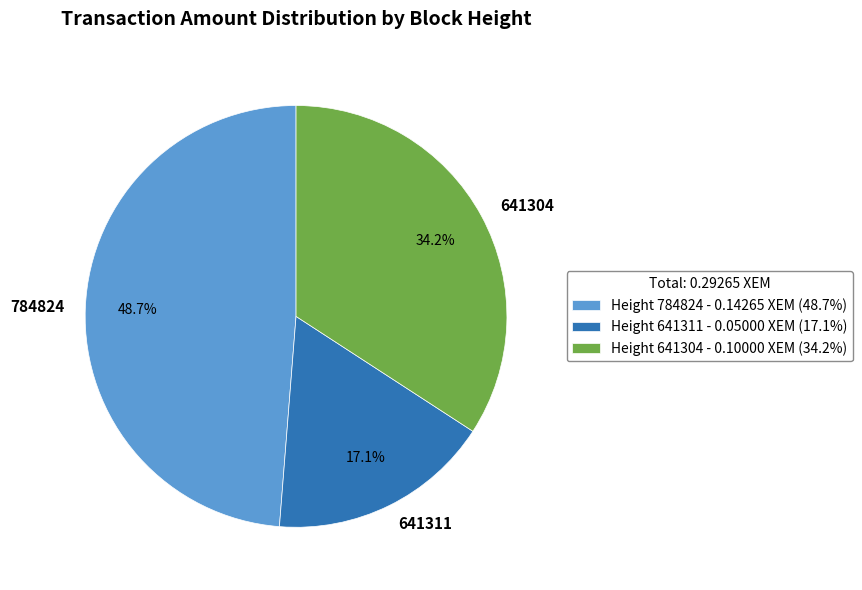

Is it true that 784824 is 39% of the pie?

False